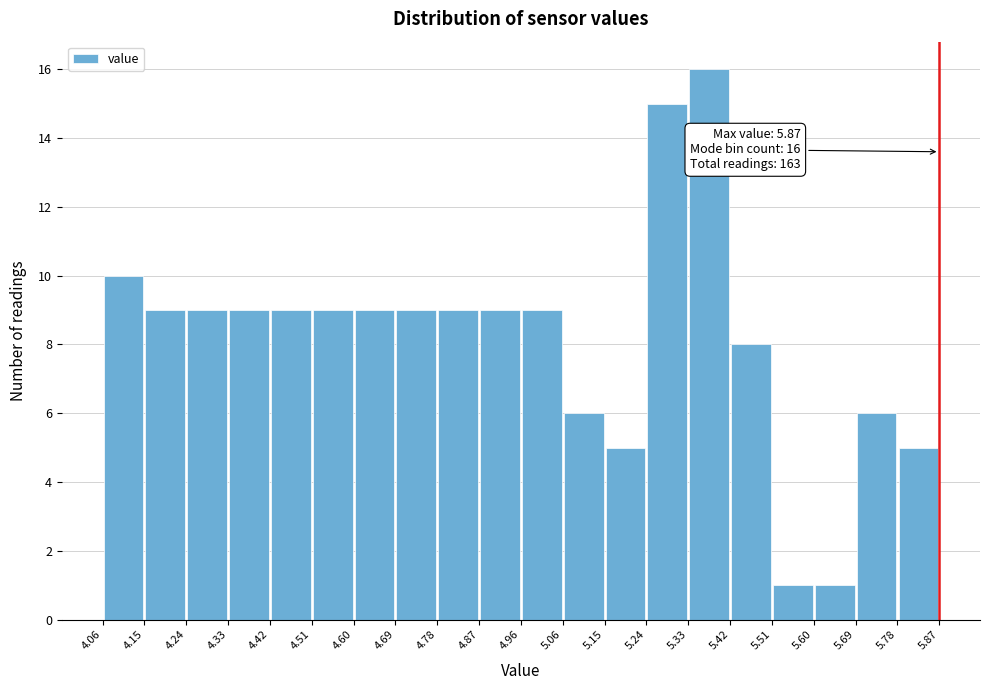

Over which range of the x-axis is the bar tallest?

5.33 to 5.42